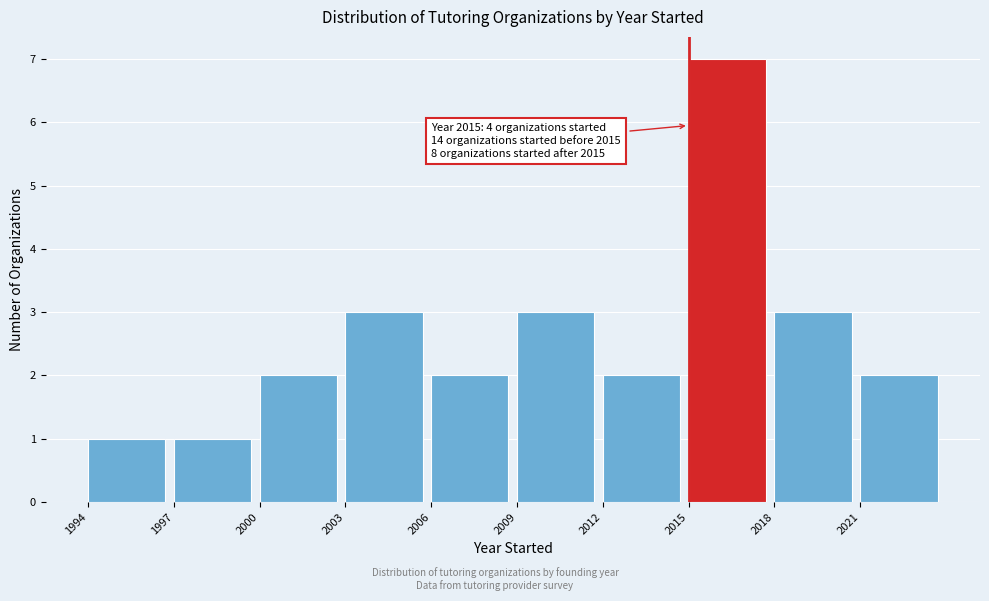

Over which range of the x-axis is the bar tallest?

2015 to 2018